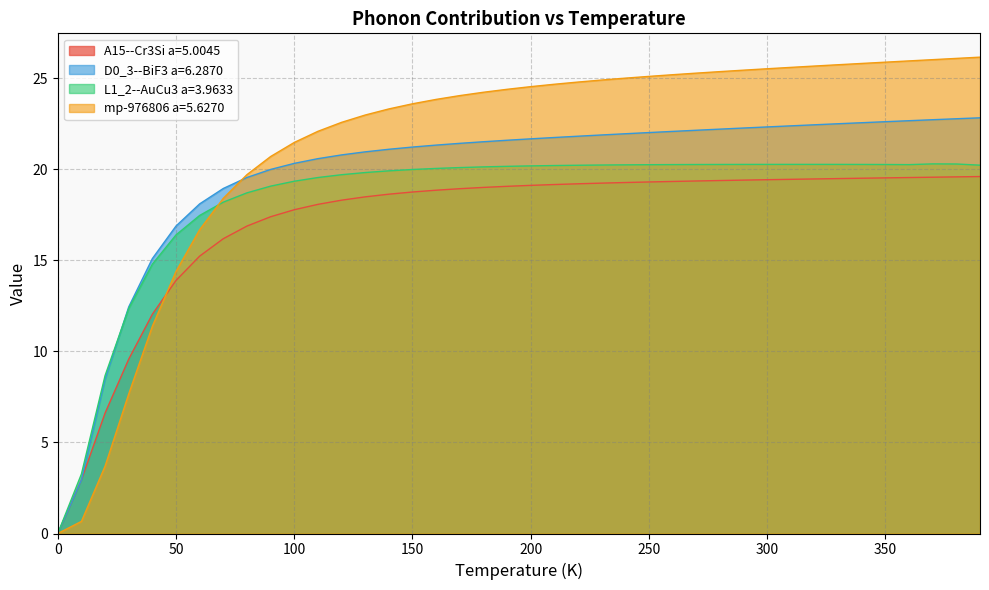

Rank the series by their average value, from highest to lowest.

mp-976806 a=5.6270, D0_3--BiF3 a=6.2870, L1_2--AuCu3 a=3.9633, A15--Cr3Si a=5.0045